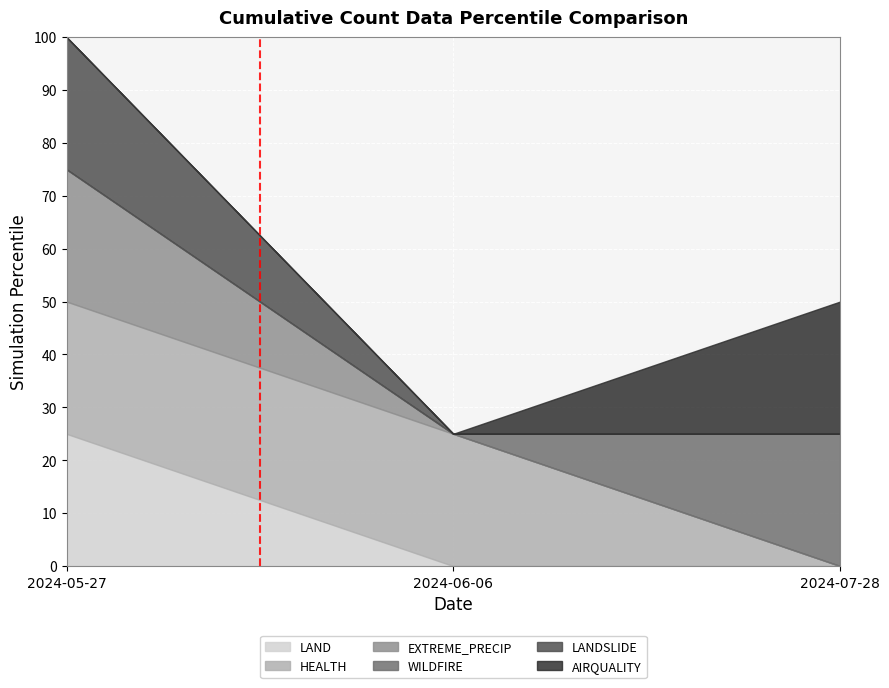

What is the label of the 1st point from the right?

2024-07-28